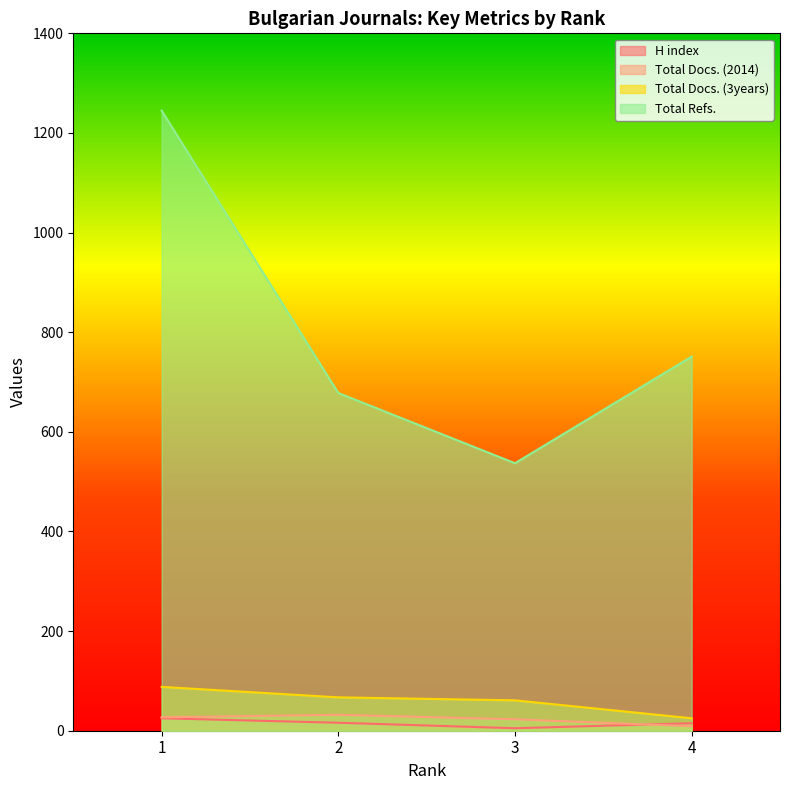

Which category has the highest value across all series?

1